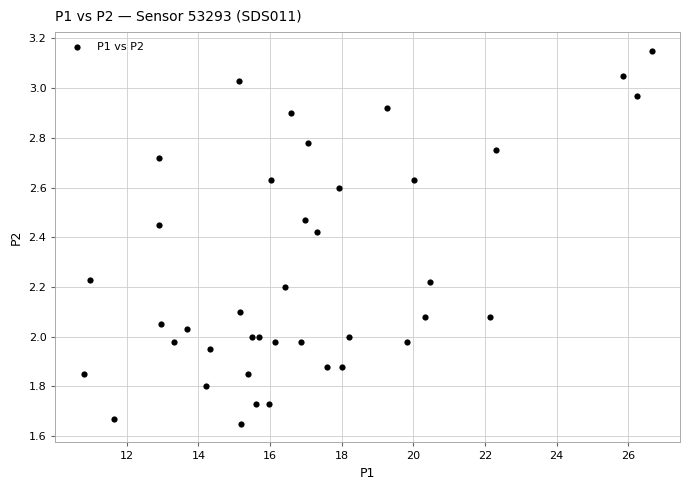

What is the range of Y values (max minus min)?

1.5